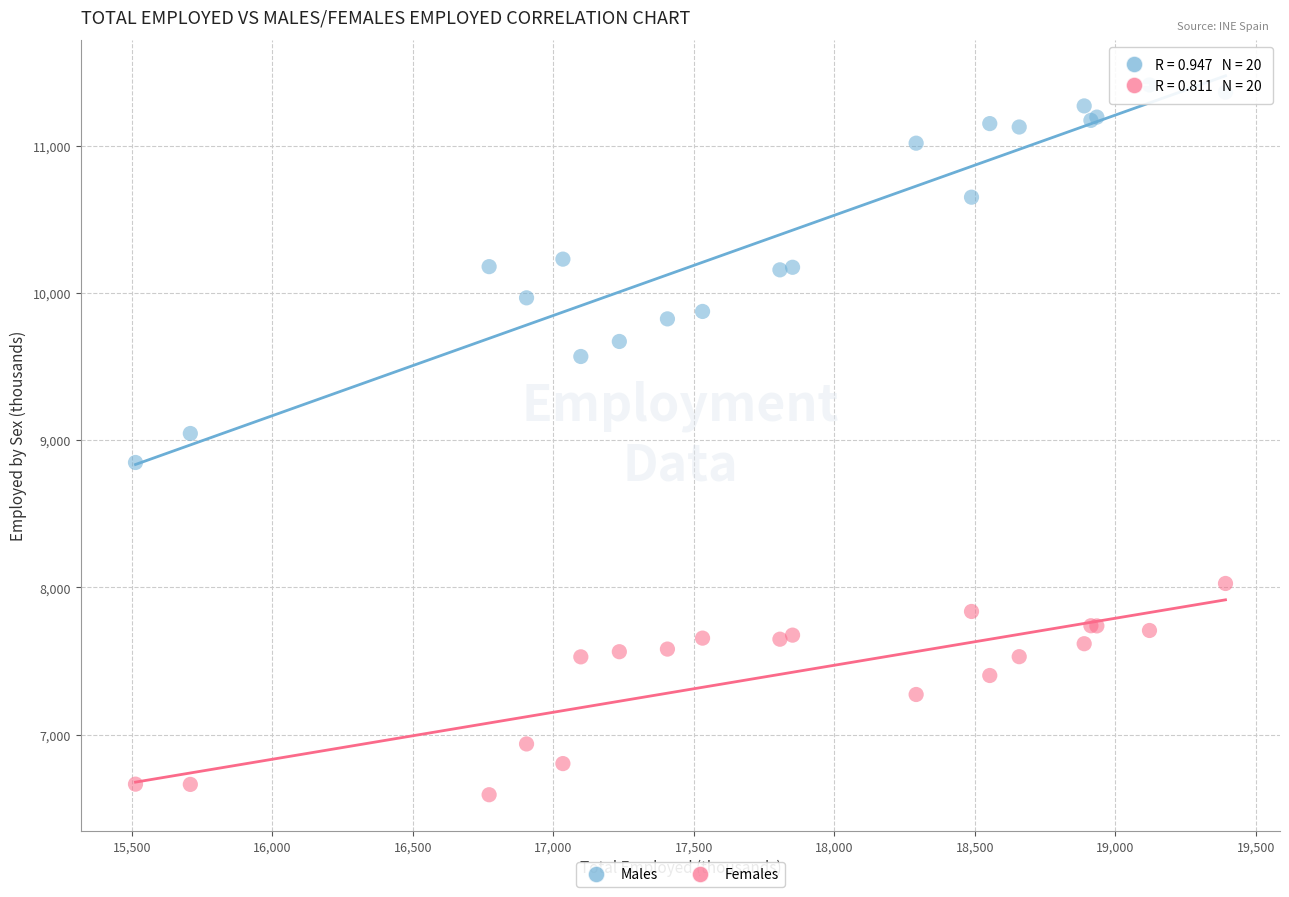

Which series contains the lowest Y value?

Females